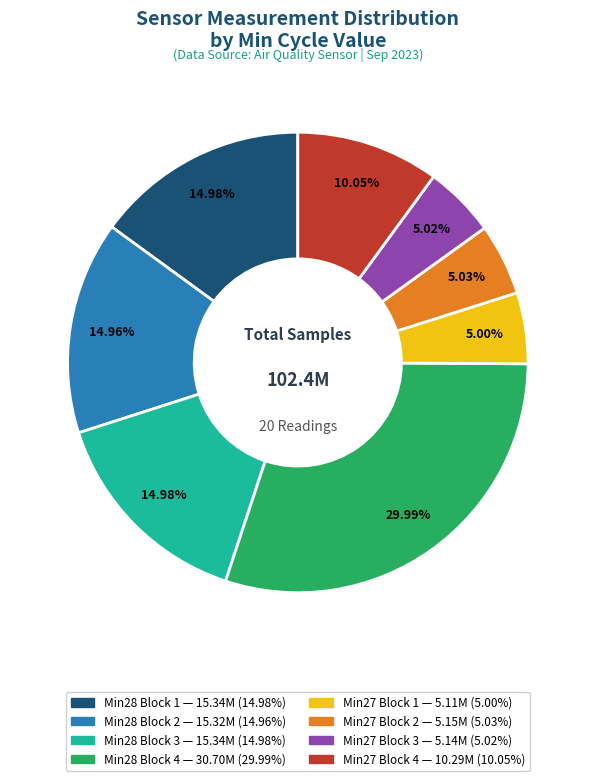

Is there a majority slice in this chart?

No